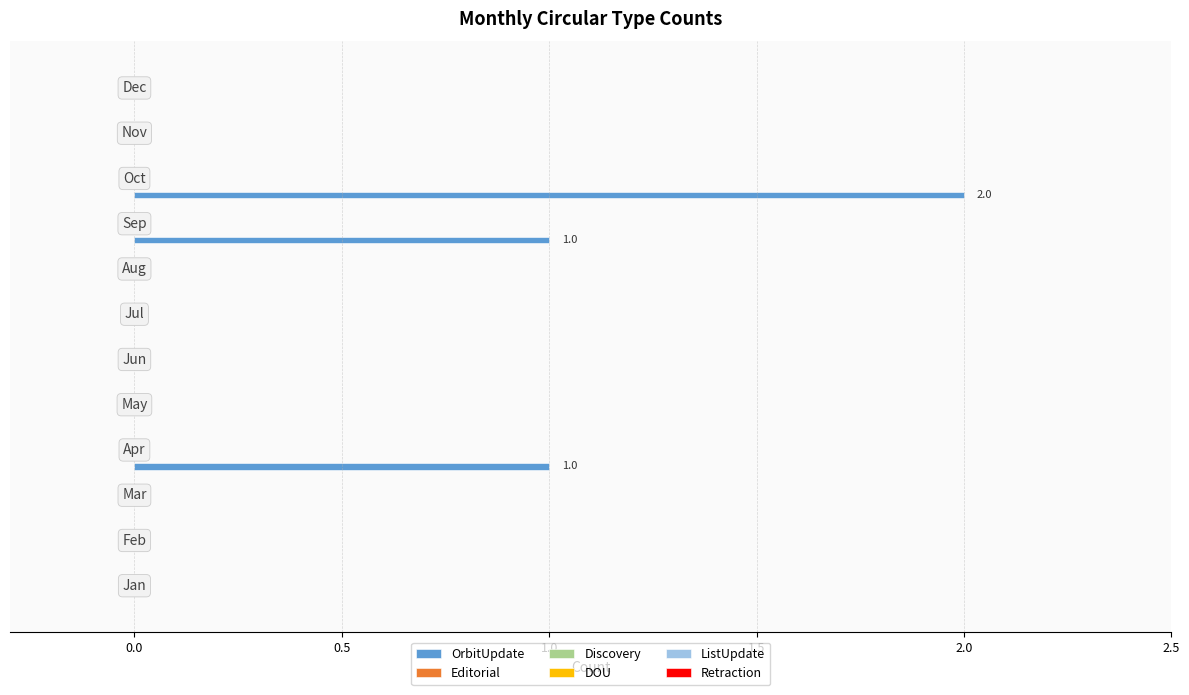

What is the sum of all values?

4